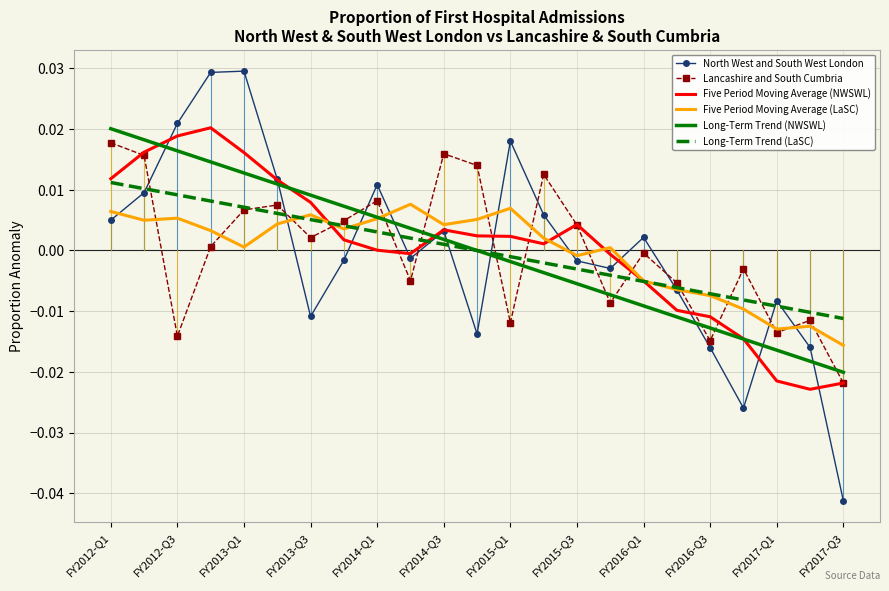

Which series has the largest range (max minus min)?

North West and South West London